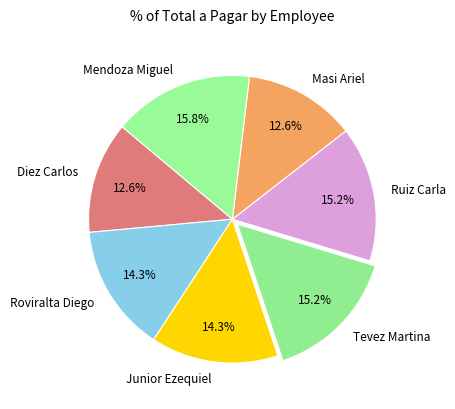

Do Roviralta Diego and Tevez Martina together represent more than half of the pie?

No